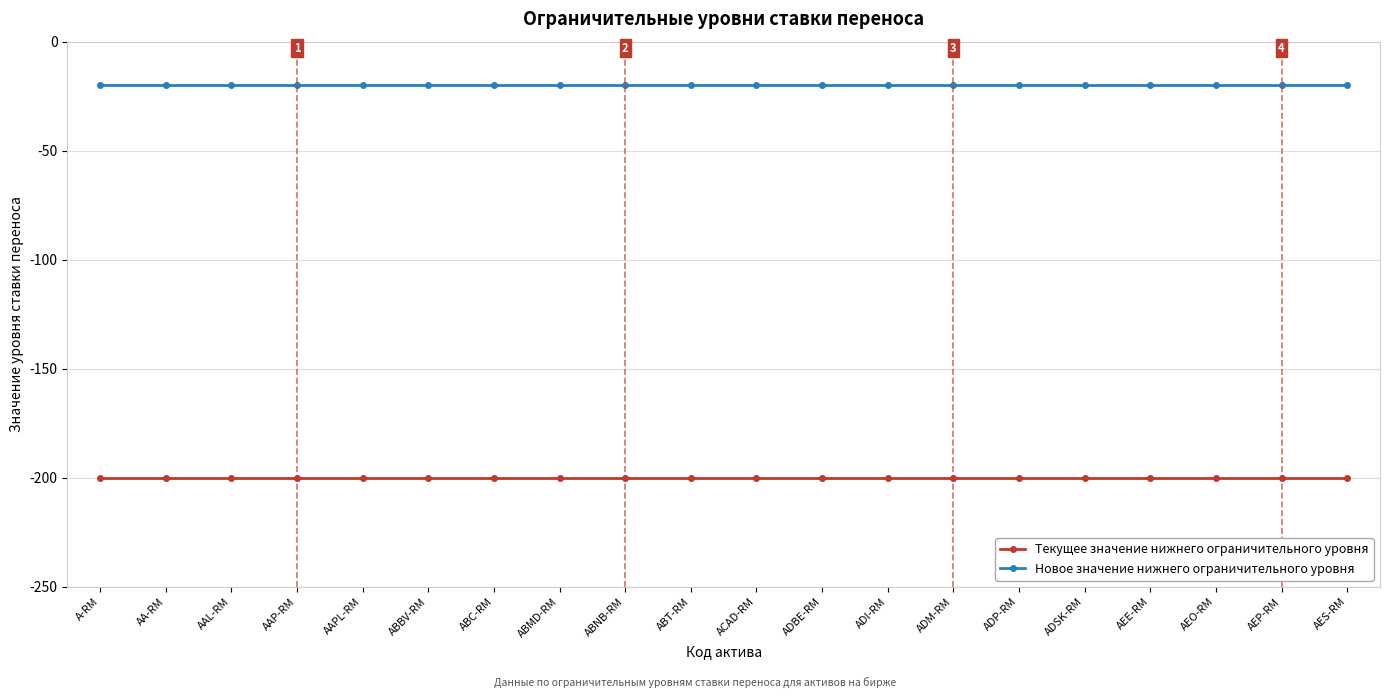

What is the maximum value for Текущее значение нижнего ограничительного уровня?

-200